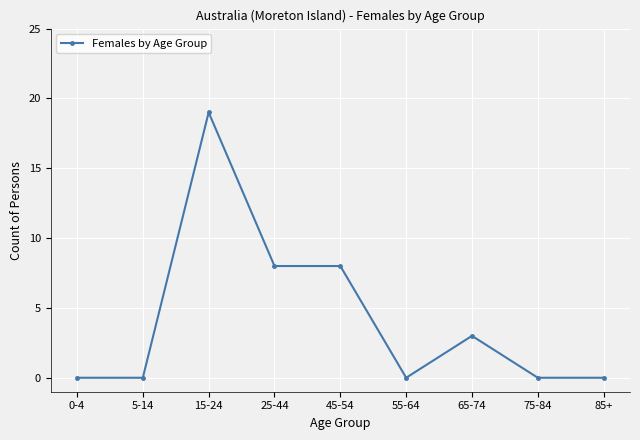

The value at 85+ is 0. True or false?

True